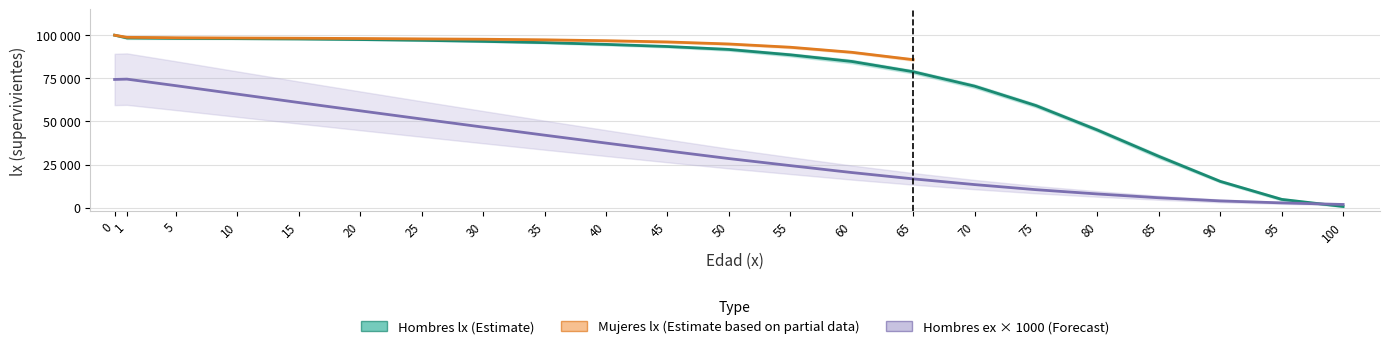

What is the value of the Hombres ex point at the 20th from the left?

3980